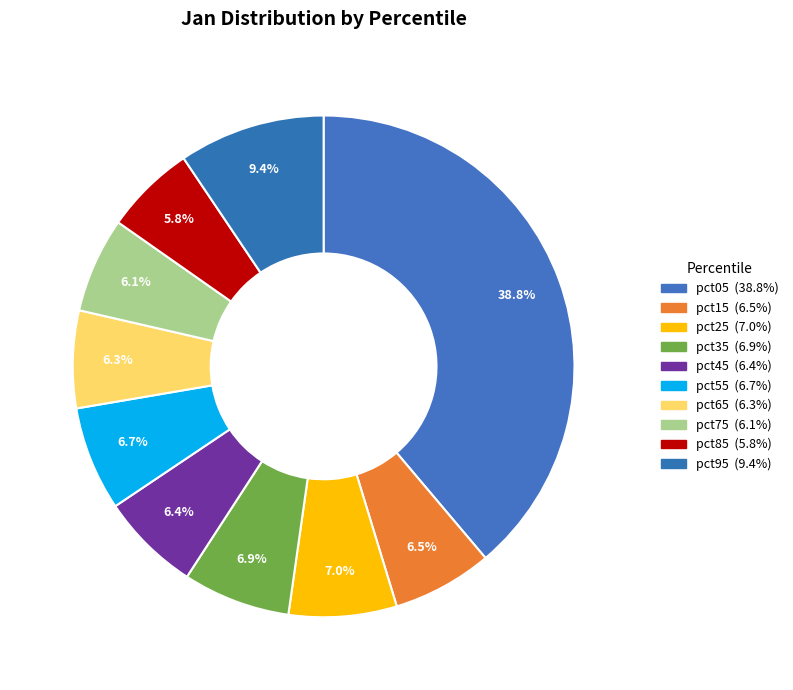

Count the number of slices in the pie.

10